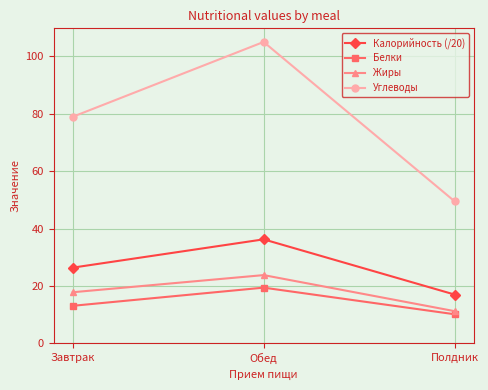

What is the difference between the maximum and minimum values in the Углеводы series?

55.5